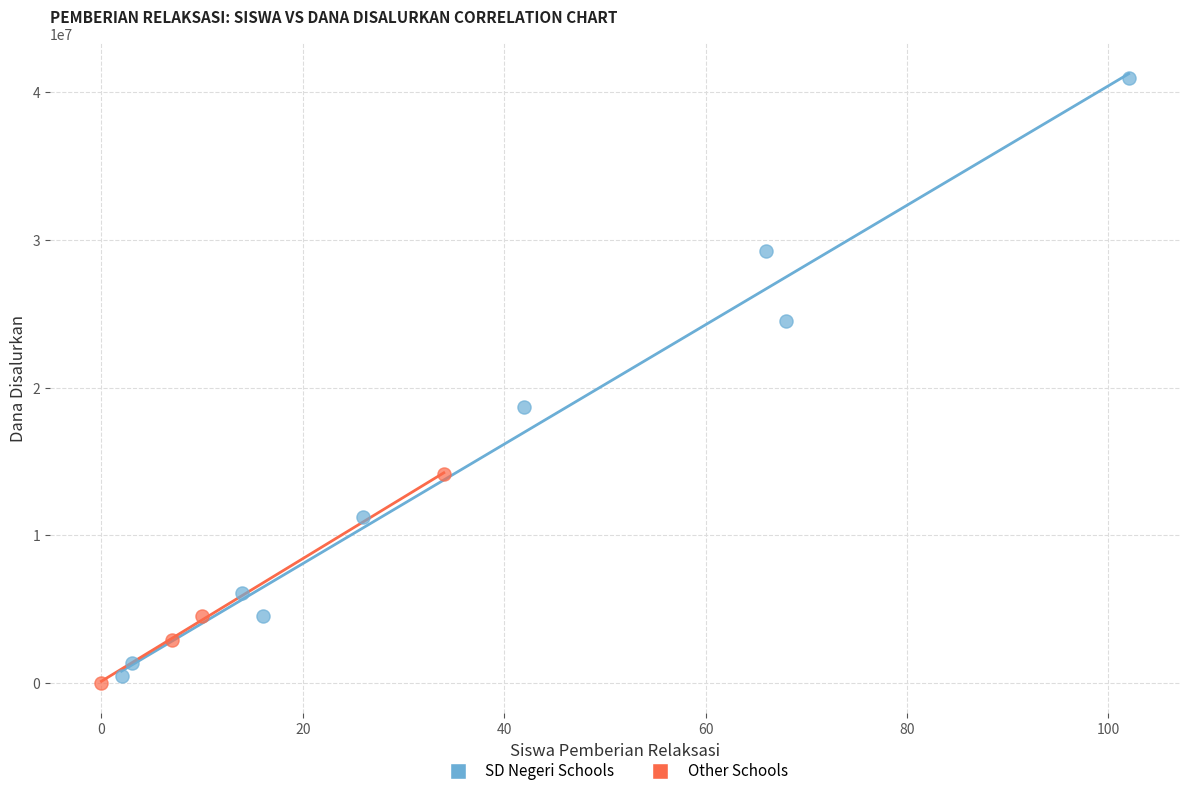

Which series has the widest spread of Y values?

SD Negeri Schools